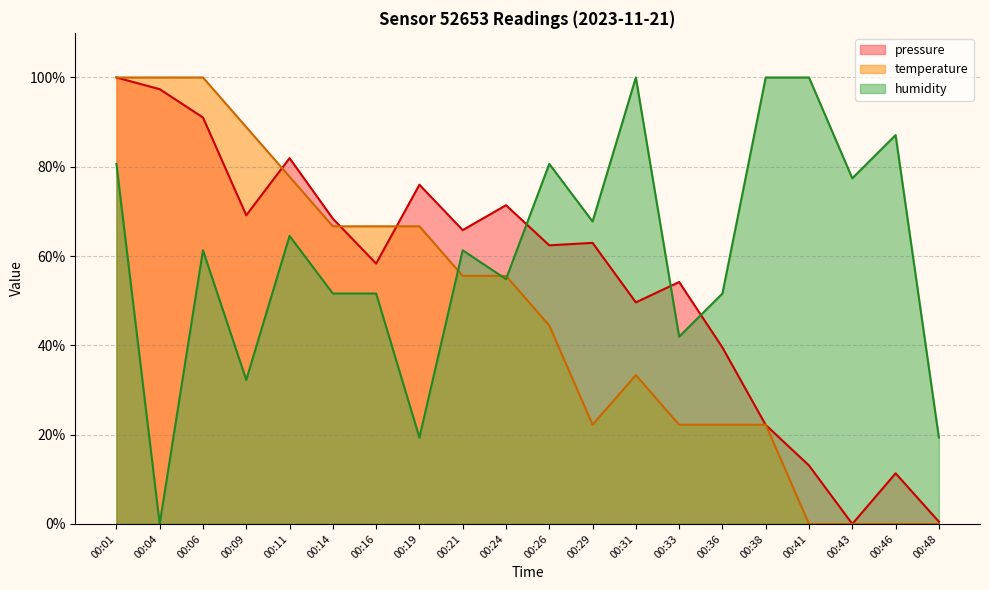

Reading left to right, what are all the values shown in this chart?

pressure: 00:01=100.0	00:04=97.4	00:06=91.0	00:09=69.1	00:11=81.9	00:14=68.4	00:16=58.3	00:19=76.0	00:21=65.8	00:24=71.4	00:26=62.4	00:29=63.0	00:31=49.6	00:33=54.2	00:36=39.5	00:38=22.2	00:41=13.1	00:43=0.0	00:46=11.3	00:48=0.5
temperature: 00:01=100.0	00:04=100.0	00:06=100.0	00:09=88.9	00:11=77.8	00:14=66.7	00:16=66.7	00:19=66.7	00:21=55.6	00:24=55.6	00:26=44.4	00:29=22.2	00:31=33.3	00:33=22.2	00:36=22.2	00:38=22.2	00:41=0.0	00:43=0.0	00:46=0.0	00:48=0.0
humidity: 00:01=80.6	00:04=0.0	00:06=61.3	00:09=32.3	00:11=64.5	00:14=51.6	00:16=51.6	00:19=19.4	00:21=61.3	00:24=54.8	00:26=80.6	00:29=67.7	00:31=100.0	00:33=41.9	00:36=51.6	00:38=100.0	00:41=100.0	00:43=77.4	00:46=87.1	00:48=19.4